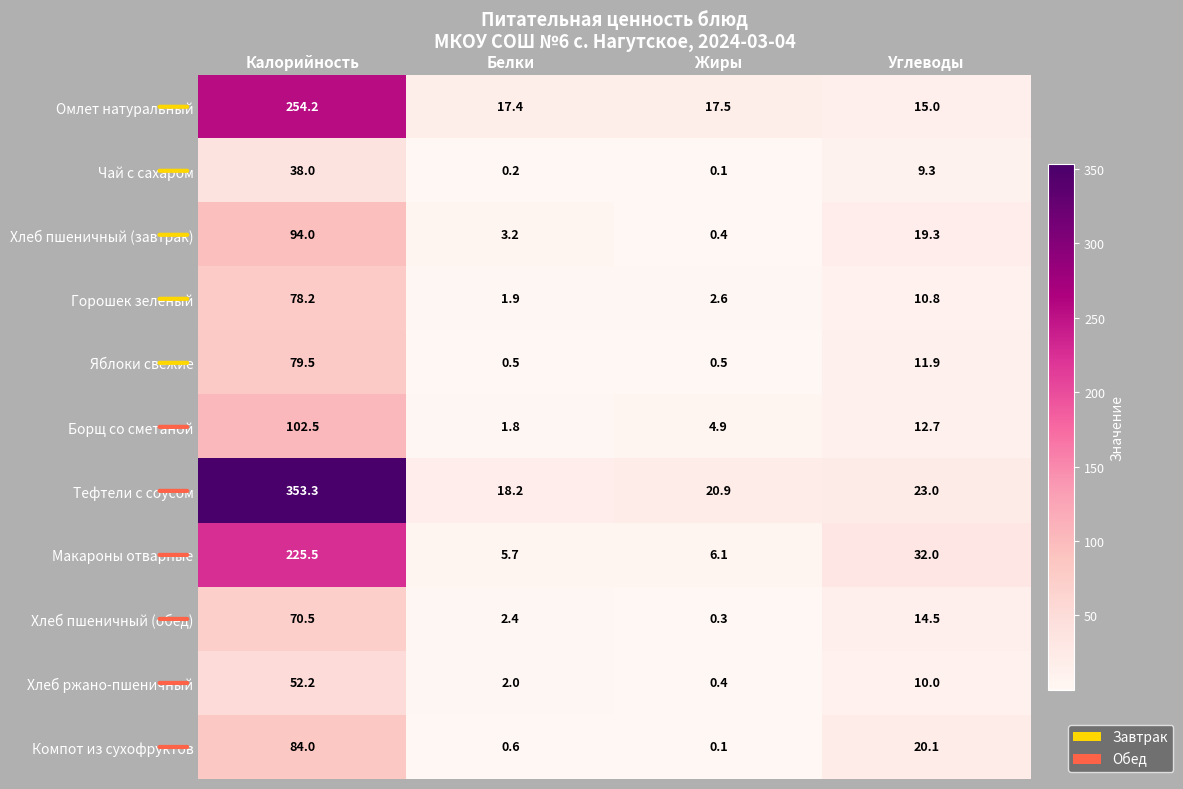

Rank the series by their maximum value, from lowest to highest.

Чай с сахаром, Хлеб ржано-пшеничный, Хлеб пшеничный (обед), Горошек зеленый, Яблоки свежие, Компот из сухофруктов, Хлеб пшеничный (завтрак), Борщ со сметаной, Макароны отварные, Омлет натуральный, Тефтели с соусом